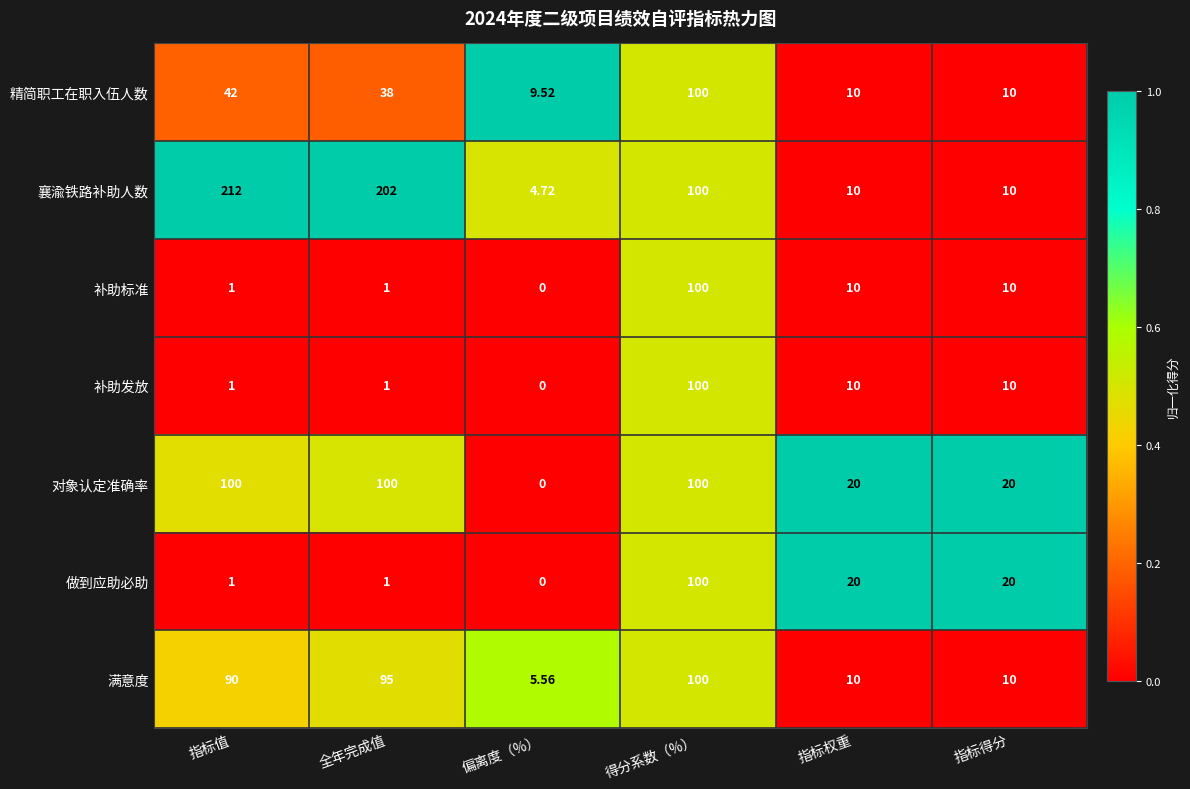

Where does the 襄渝铁路补助人数 series first go above 100?

指标值